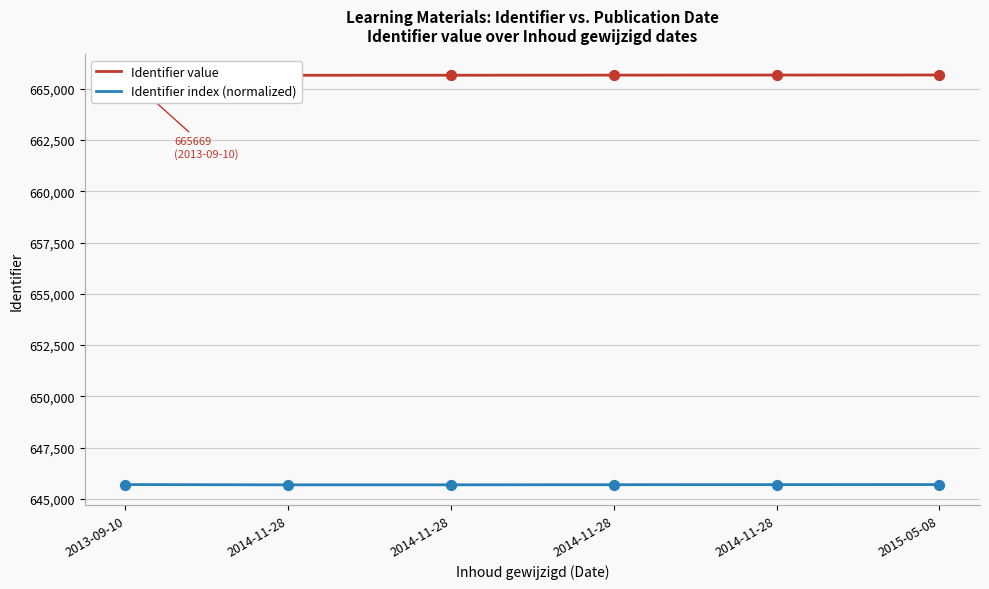

Which series has the largest total across all categories?

Identifier value